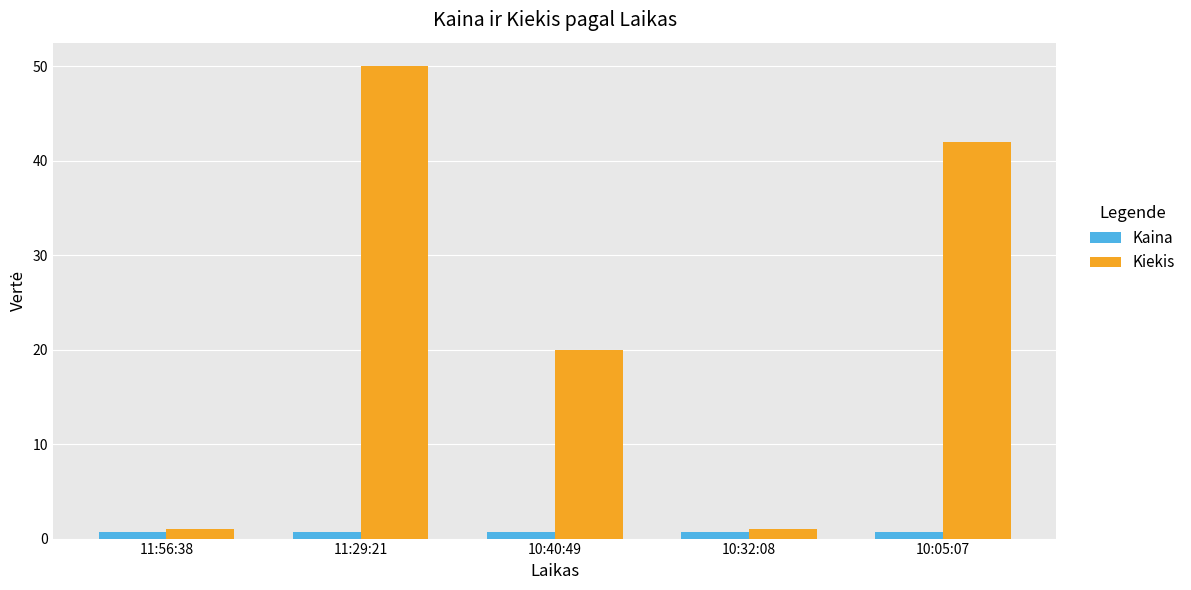

Which series changed the most between 10:40:49 and 10:05:07?

Kiekis